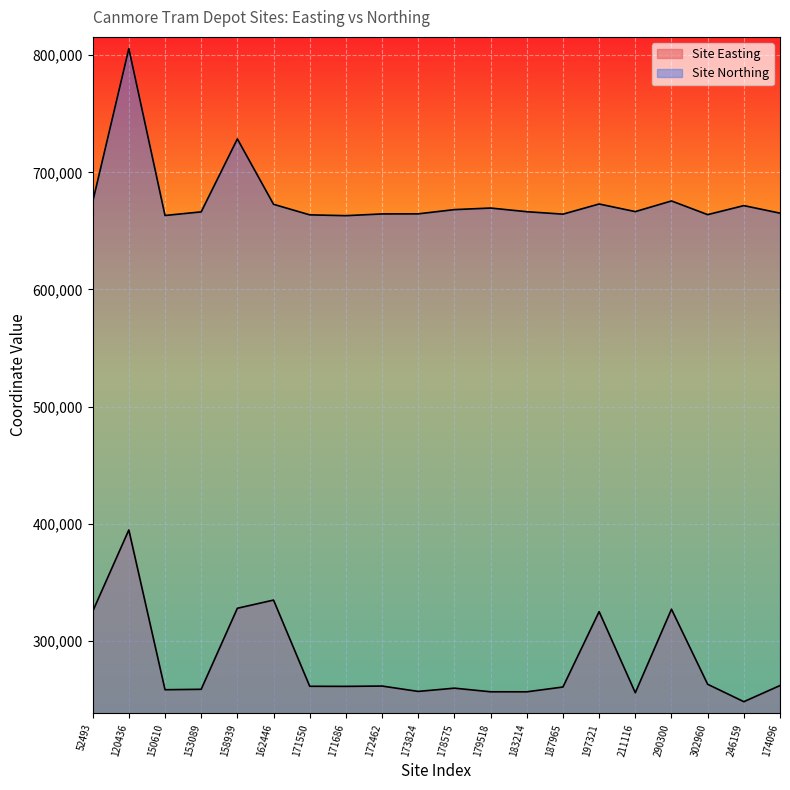

The value of Site Northing at 211116 is 1039017.1. True or false?

False